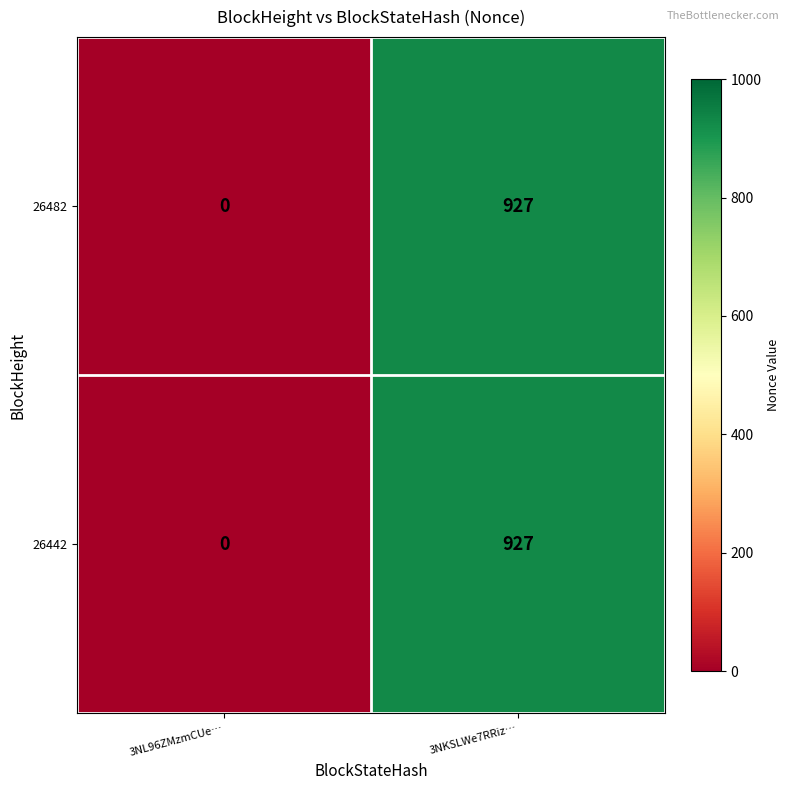

Read the 26442 value at 3NKSLWe7RRiz…, to the nearest 10.

930